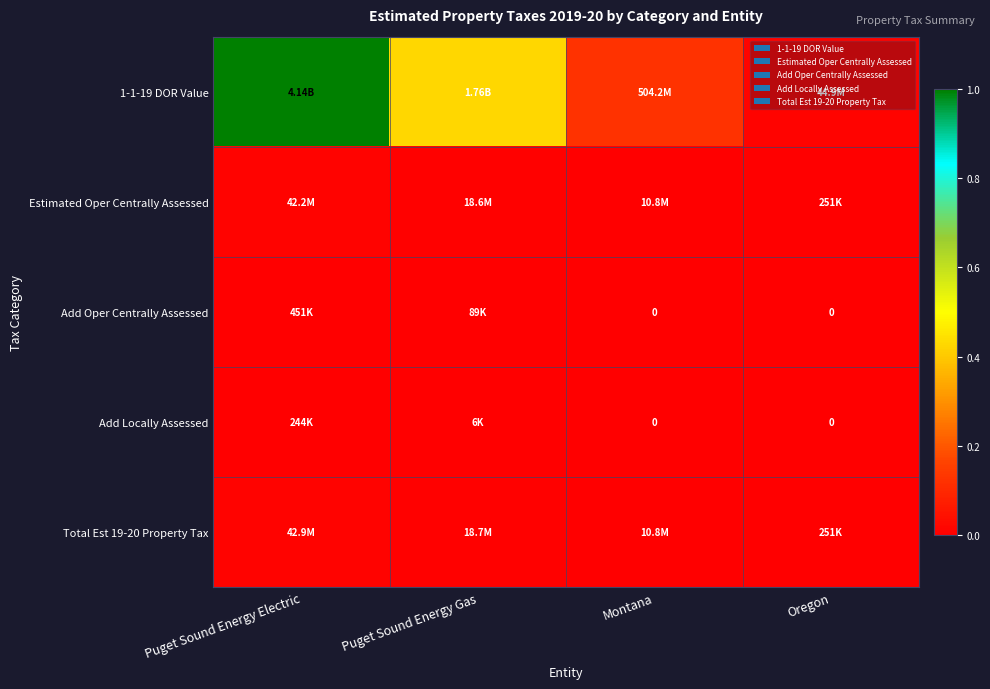

Rank the series at Puget Sound Energy Gas from lowest to highest value.

Add Locally Assessed, Add Oper Centrally Assessed, Estimated Oper Centrally Assessed, Total Est 19-20 Property Tax, 1-1-19 DOR Value